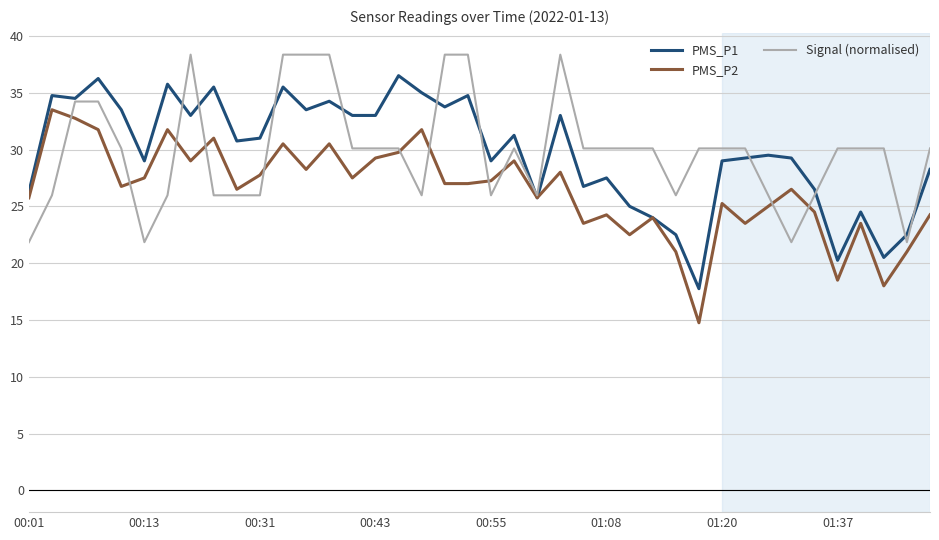

Count the number of categories in the chart.

40